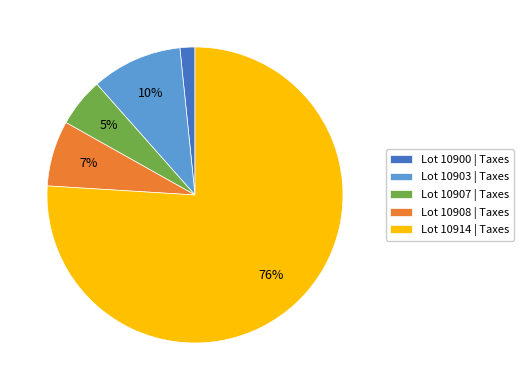

The Lot 10903 | Taxes slice represents 1% of the pie. True or false?

False